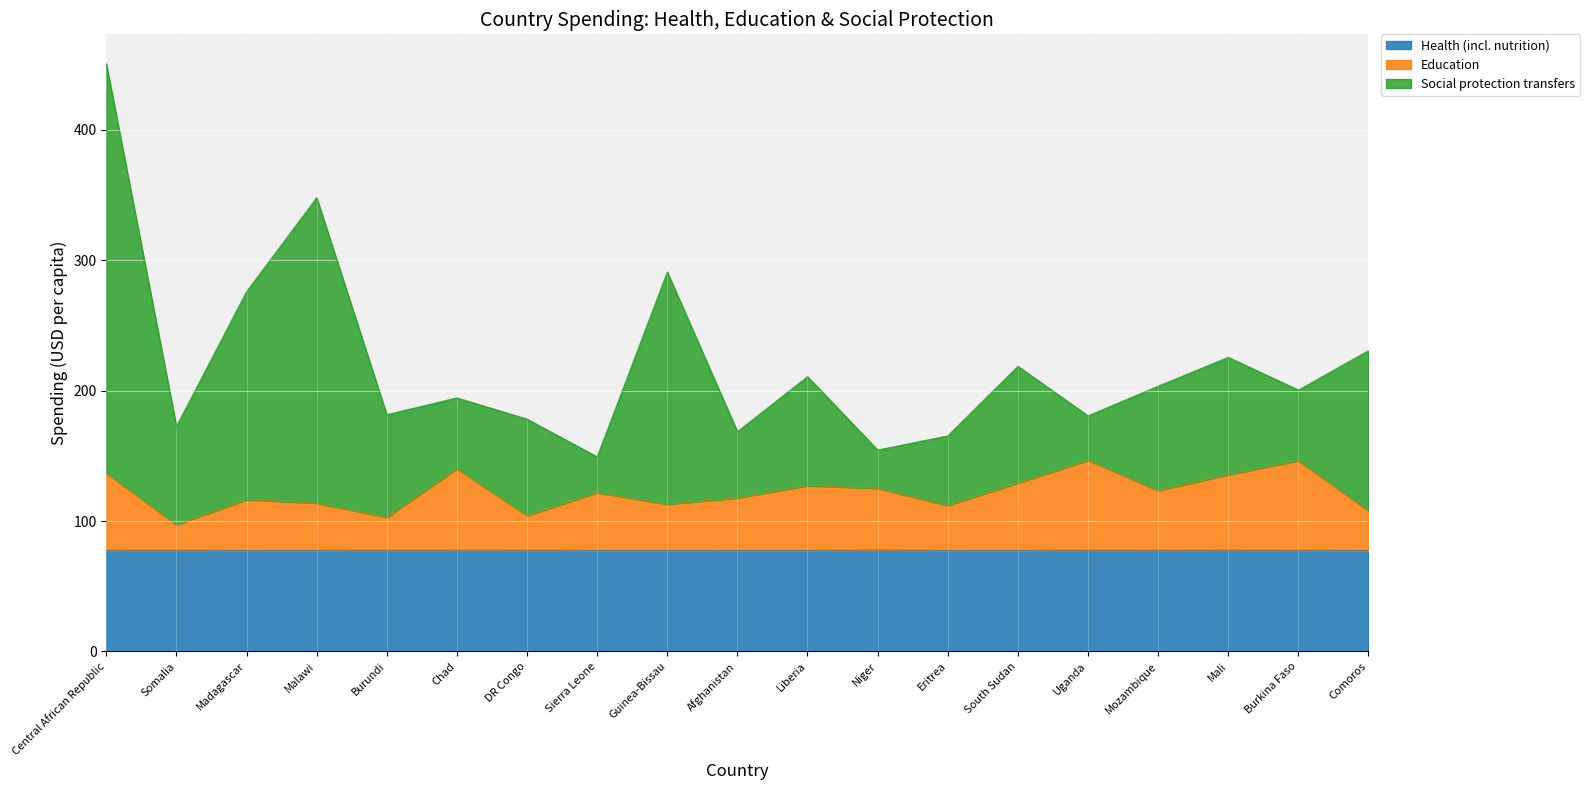

Reading right to left, what are all the values shown in this chart?

Health (incl. nutrition): Comoros=77.4	Burkina Faso=77.6	Mali=77.7	Mozambique=77.6	Uganda=77.7	South Sudan=77.5	Eritrea=77.4	Niger=77.8	Liberia=77.5	Afghanistan=77.4	Guinea-Bissau=77.5	Sierra Leone=77.5	DR Congo=77.7	Chad=77.7	Burundi=77.7	Malawi=77.5	Madagascar=77.4	Somalia=77.7	Central African Republic=77.5
Education: Comoros=107.8	Burkina Faso=146.3	Mali=135.5	Mozambique=123.5	Uganda=146.6	South Sudan=129.2	Eritrea=112.0	Niger=125.1	Liberia=127.2	Afghanistan=117.8	Guinea-Bissau=112.9	Sierra Leone=121.9	DR Congo=104.1	Chad=140.2	Burundi=102.9	Malawi=113.8	Madagascar=116.4	Somalia=97.2	Central African Republic=136.7
Social protection transfers: Comoros=230.8	Burkina Faso=200.5	Mali=225.6	Mozambique=203.5	Uganda=180.8	South Sudan=218.7	Eritrea=165.4	Niger=154.5	Liberia=210.8	Afghanistan=168.6	Guinea-Bissau=291.1	Sierra Leone=149.3	DR Congo=178.2	Chad=194.5	Burundi=181.6	Malawi=348.0	Madagascar=276.0	Somalia=172.7	Central African Republic=450.8